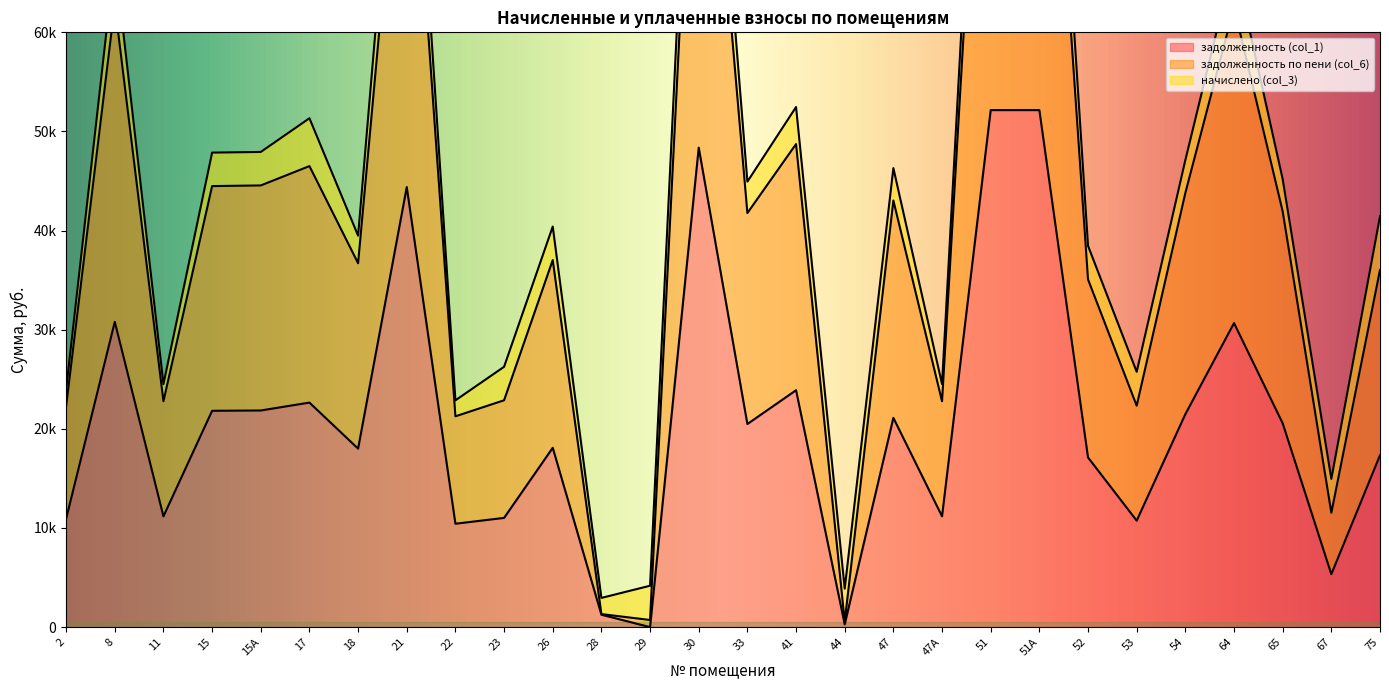

At which label does задолженность по пени (col_6) first exceed 41770?

8